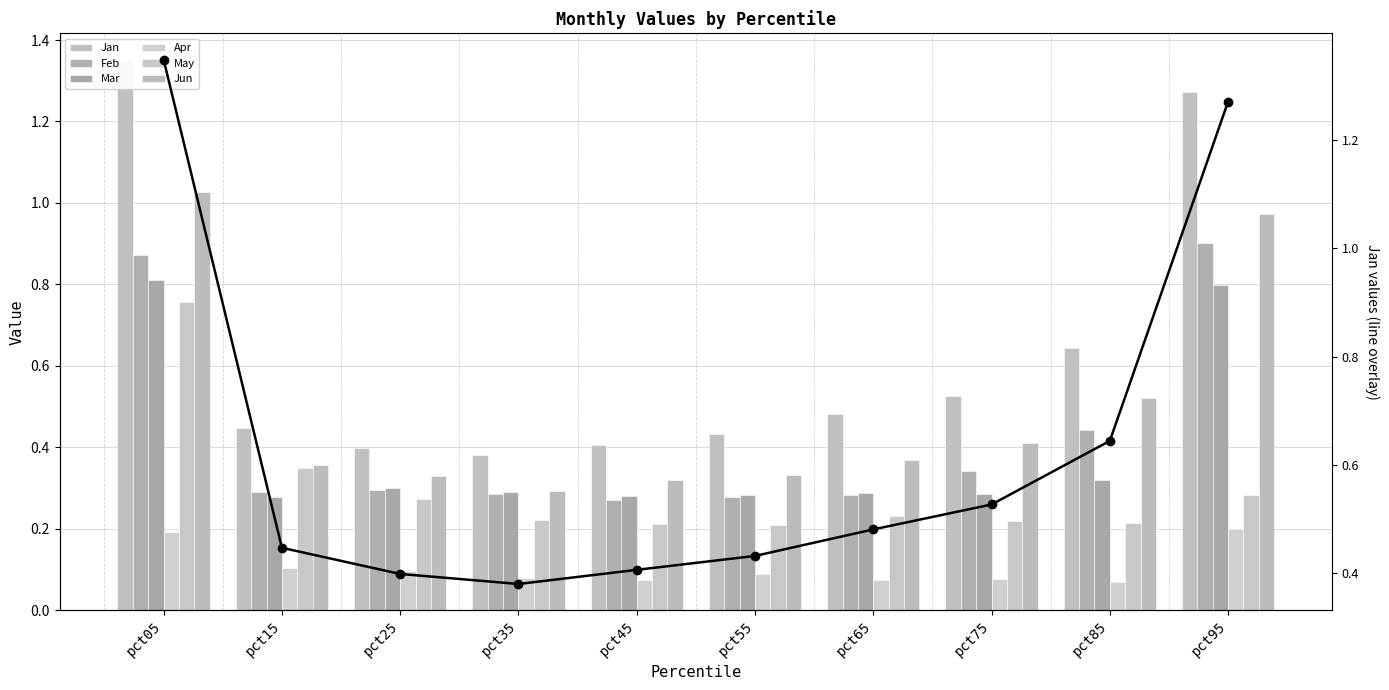

What are all the series names shown in the legend?

Jan, Feb, Mar, Apr, May, Jun